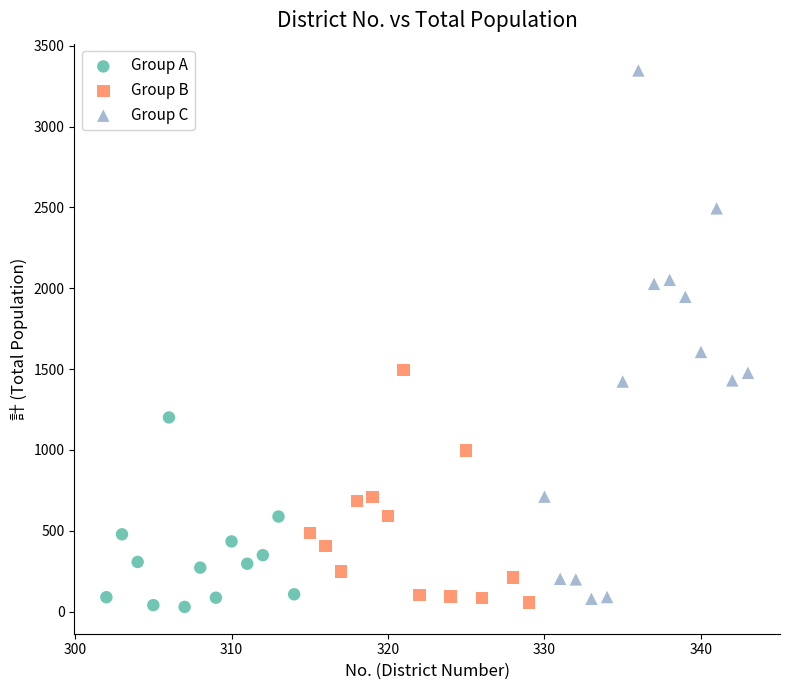

Which series reaches the maximum Y coordinate?

Group C